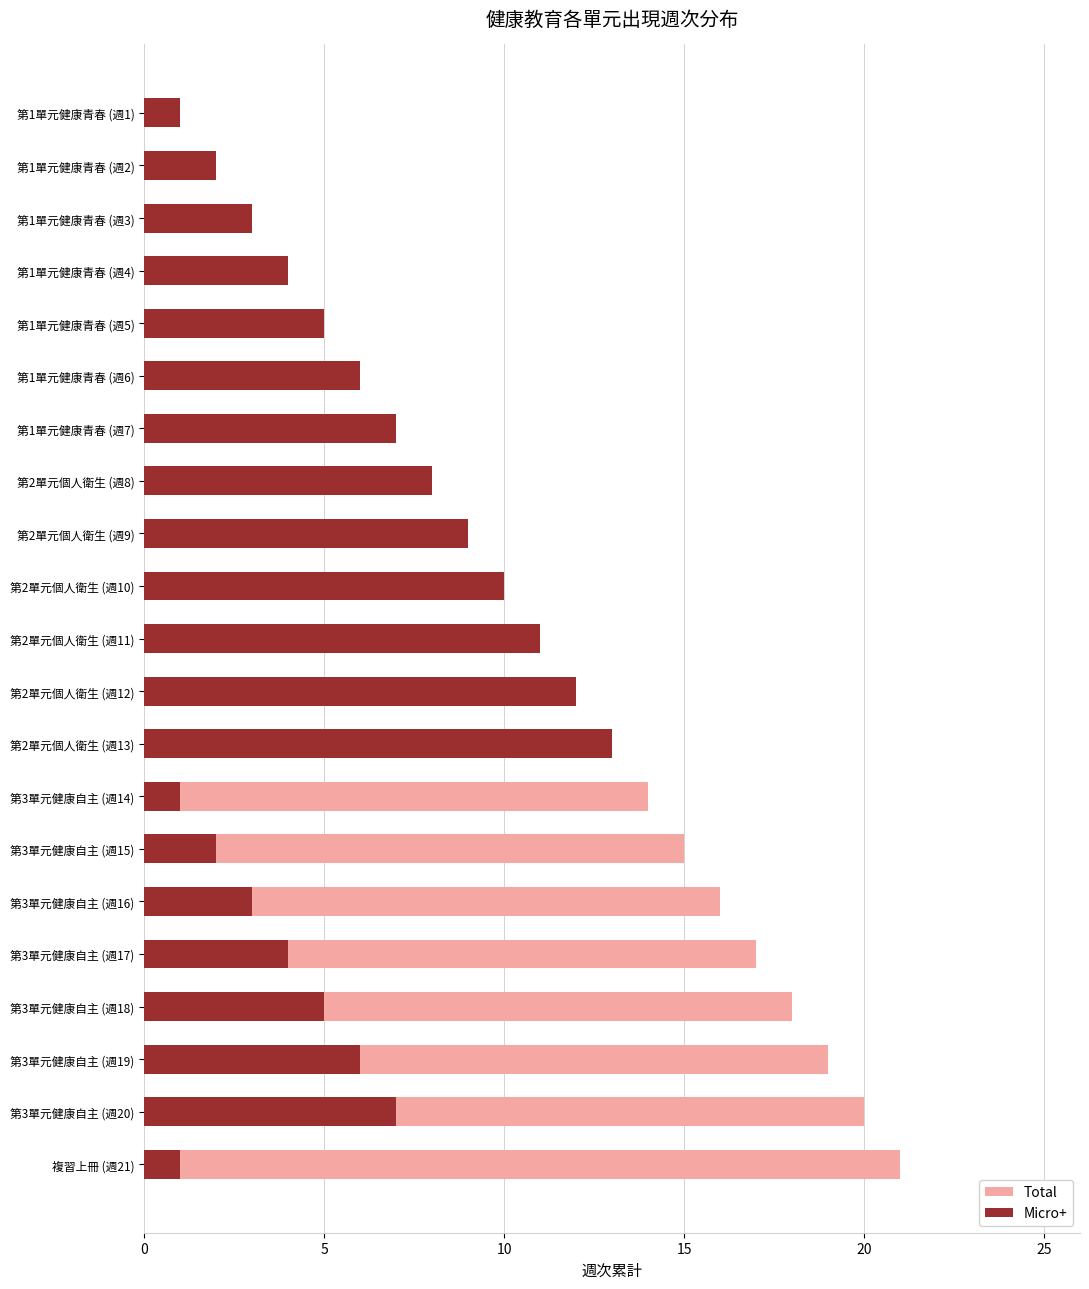

Reading left to right, extract all data points from this chart.

Total: 21	20	19	18	17	16	15	14	13	12	11	10	9	8	7	6	5	4	3	2	1
Micro+: 1	7	6	5	4	3	2	1	13	12	11	10	9	8	7	6	5	4	3	2	1